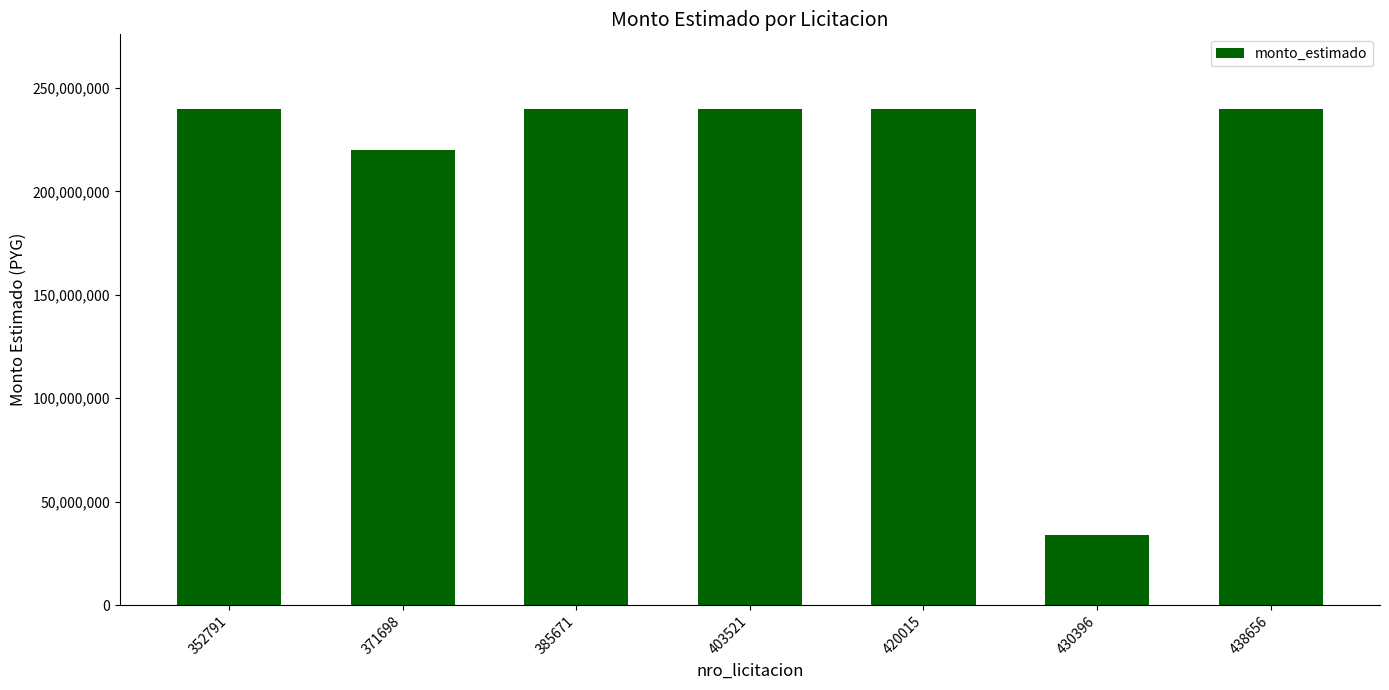

What value does the data have at 385671, to the nearest 10?

240000000